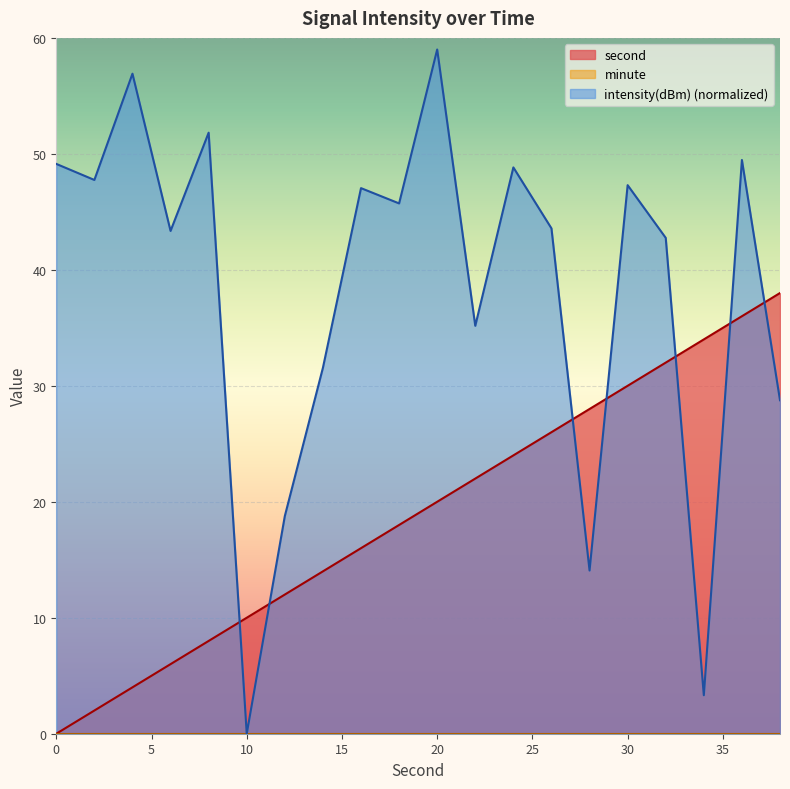

Is it true that second equals 16.7 at 10?

False